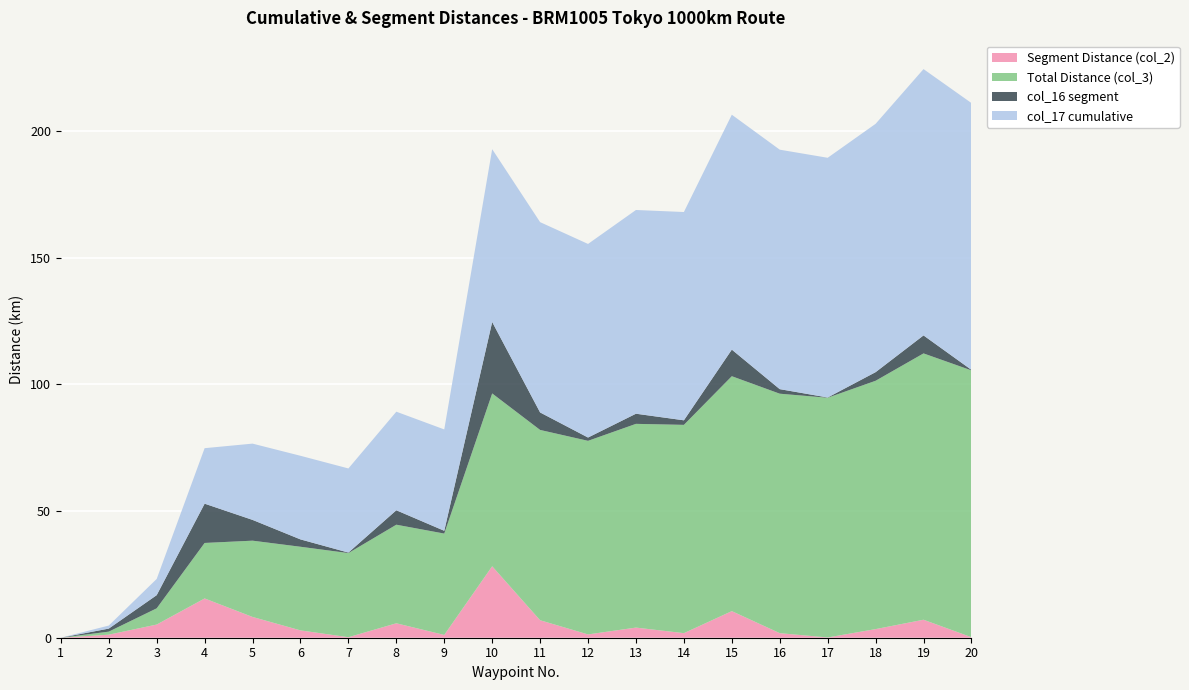

Reading left to right, extract all data points from this chart.

Total Distance (col_3): 0.0	1.2	6.4	21.9	30.1	33.0	33.2	38.9	40.0	68.2	75.1	76.4	80.4	82.2	92.7	94.5	94.6	98.0	105.1	105.3
Segment Distance (col_2): 0.0	1.2	5.2	15.5	8.2	2.9	0.2	5.7	1.1	28.2	6.9	1.3	4.0	1.8	10.5	1.8	0.1	3.4	7.1	0.2
col_16 segment: 0.0	1.2	5.2	15.5	8.2	2.9	0.2	5.7	1.1	28.2	6.9	1.3	4.0	1.8	10.5	1.8	0.1	3.4	7.1	0.2
col_17 cumulative: 0.0	1.2	6.4	21.9	30.1	33.0	33.2	38.9	40.0	68.2	75.1	76.4	80.4	82.2	92.7	94.5	94.6	98.0	105.1	105.3